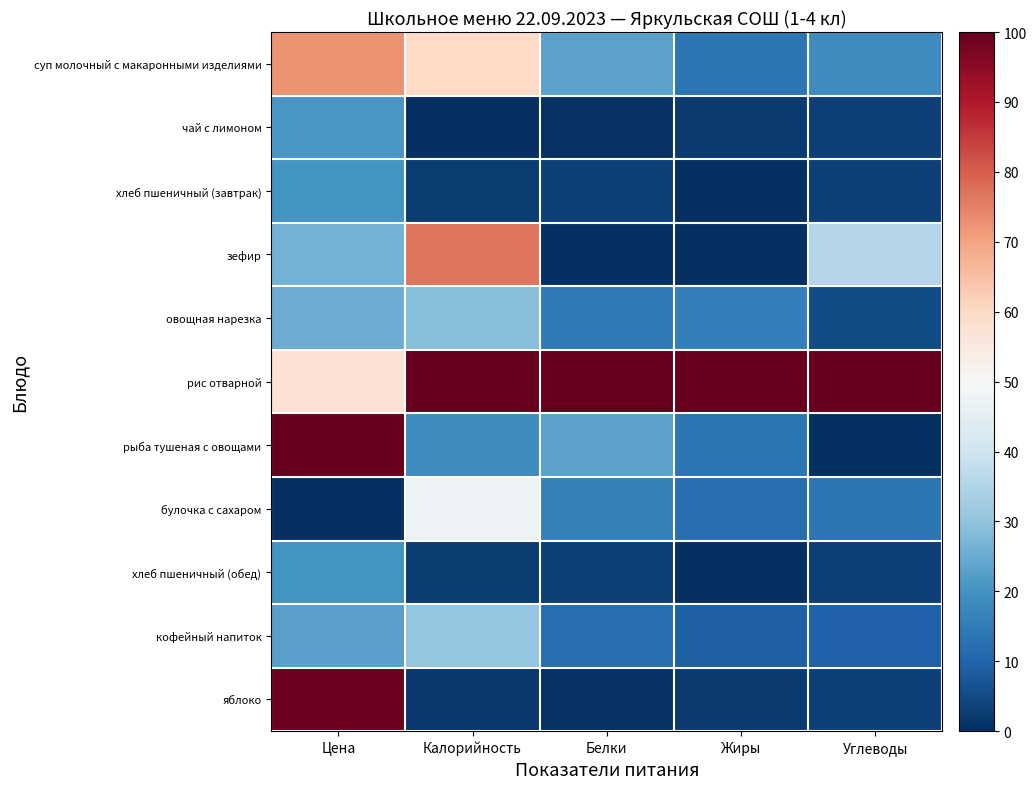

At which category is the sum across all series the highest?

Цена